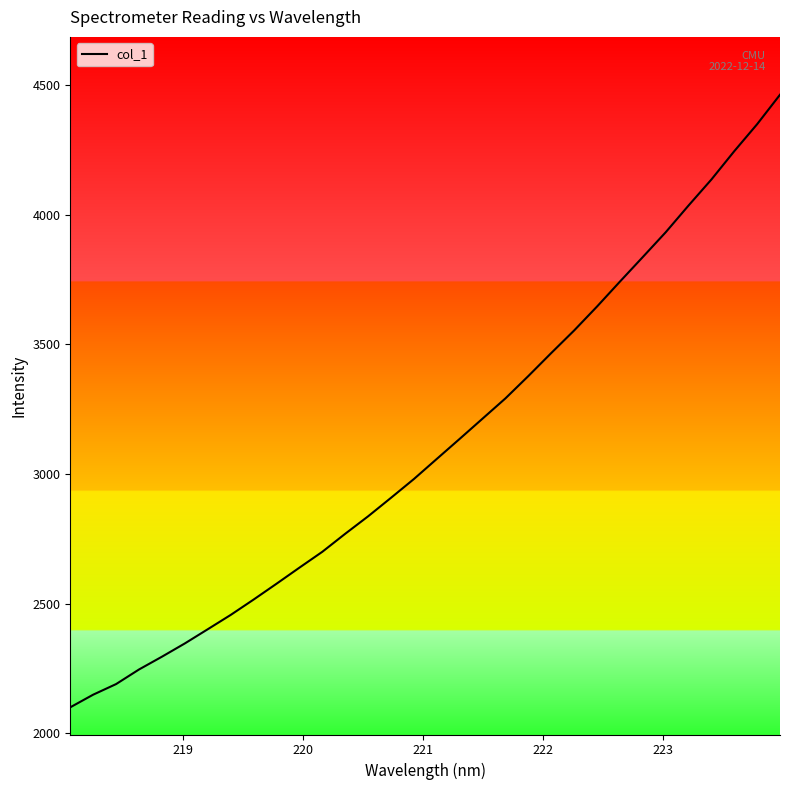

What is the smallest value displayed?

2099.7